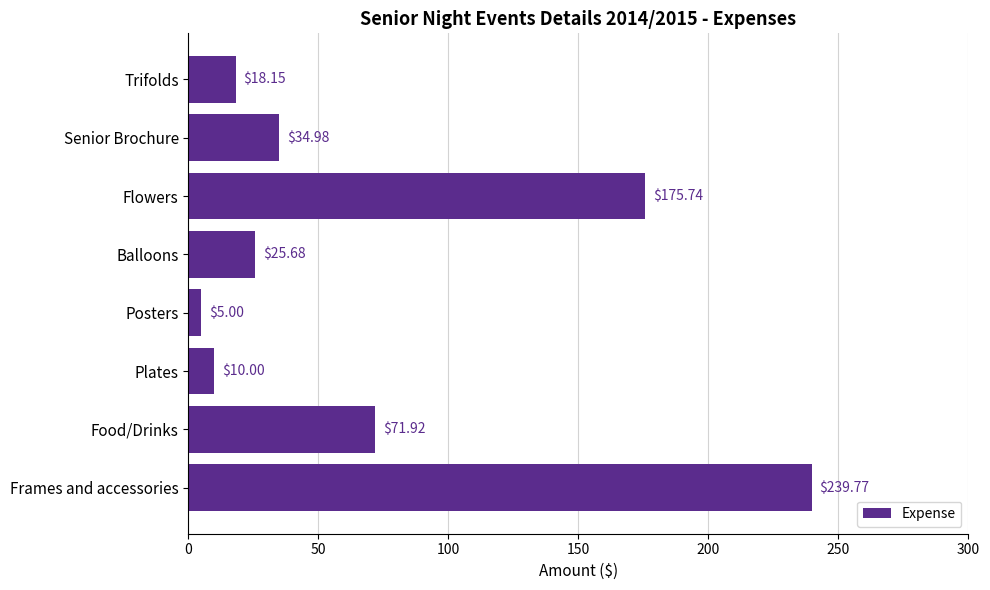

Between Posters and Food/Drinks, which is larger?

Food/Drinks